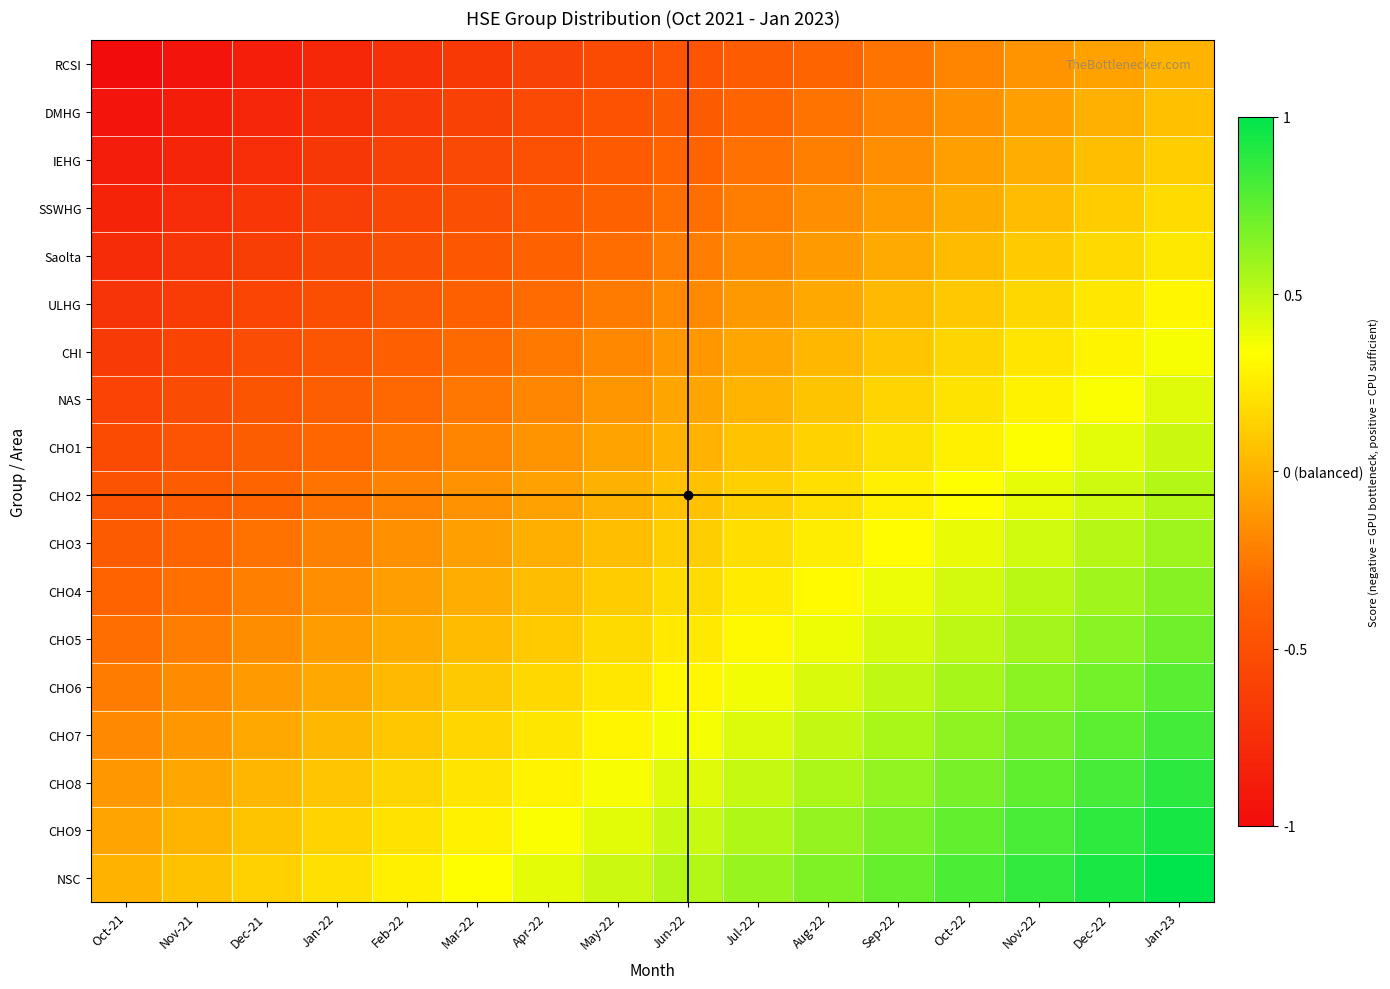

What is the minimum value shown in the chart?

-1.0